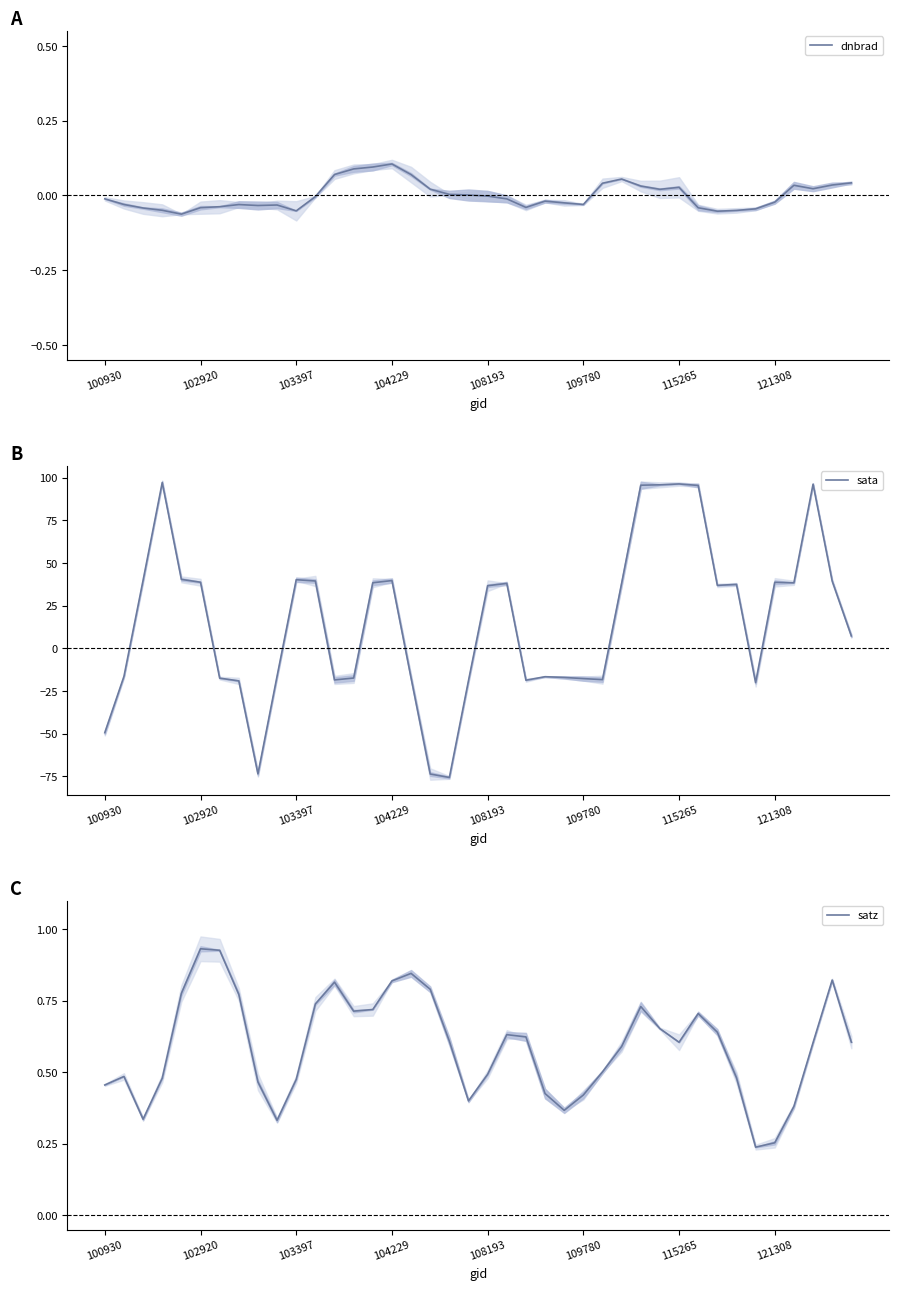

How many interior local peaks does the sata series have?

9